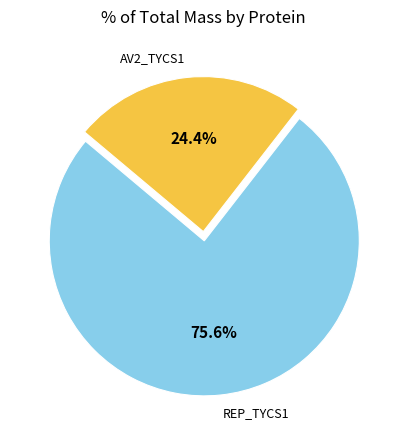

Does any single category account for the majority?

Yes